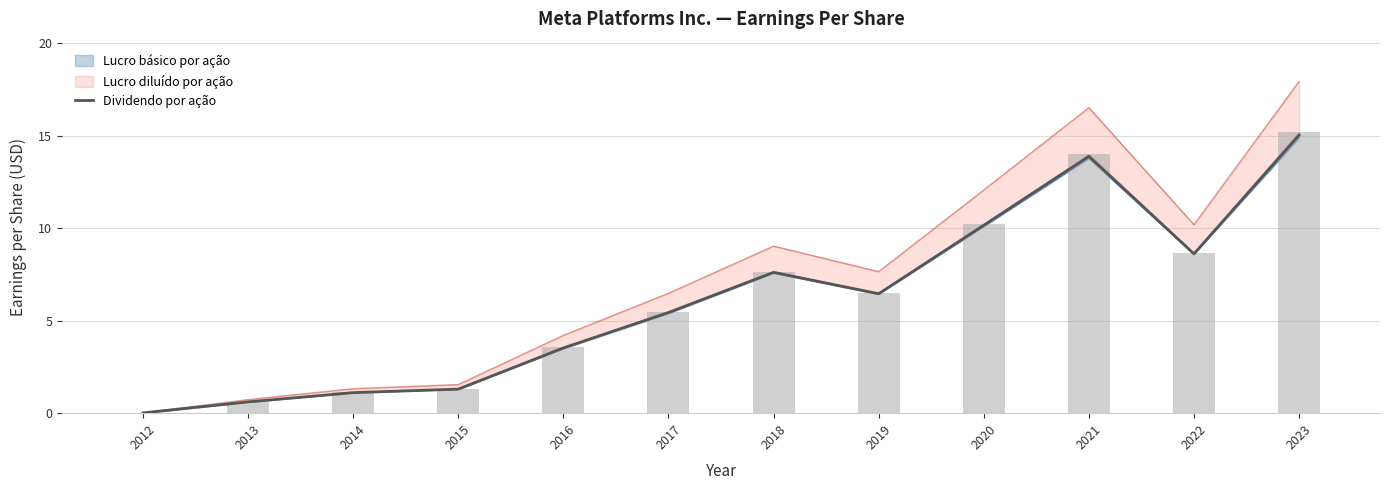

Read the value at 2018.

7.6